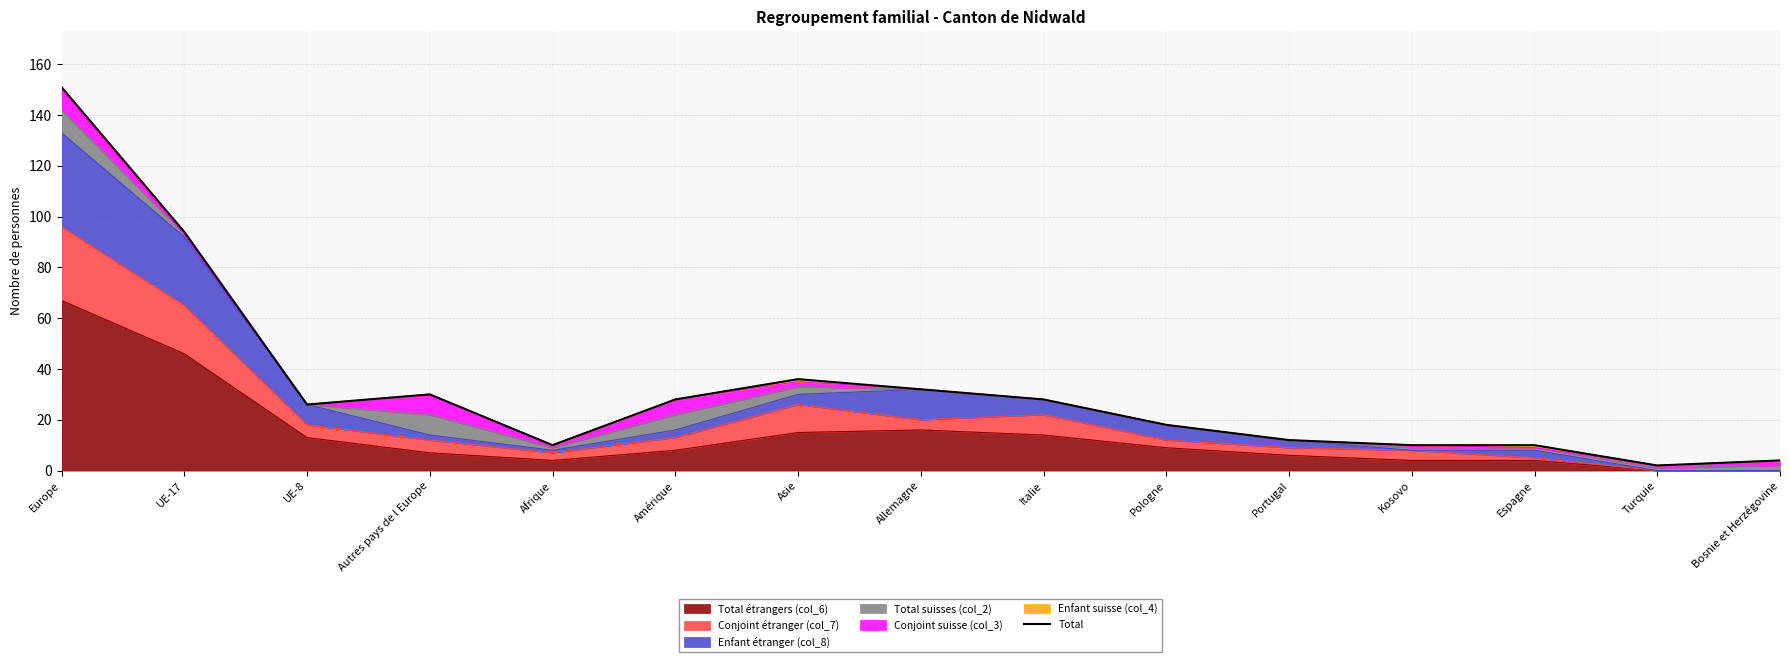

Reading left to right, extract all data points from this chart.

Europe=151	UE-17=94	UE-8=26	Autres pays de l Europe=30	Afrique=10	Amérique=28	Asie=36	Allemagne=32	Italie=28	Pologne=18	Portugal=12	Kosovo=10	Espagne=10	Turquie=2	Bosnie et Herzégovine=4